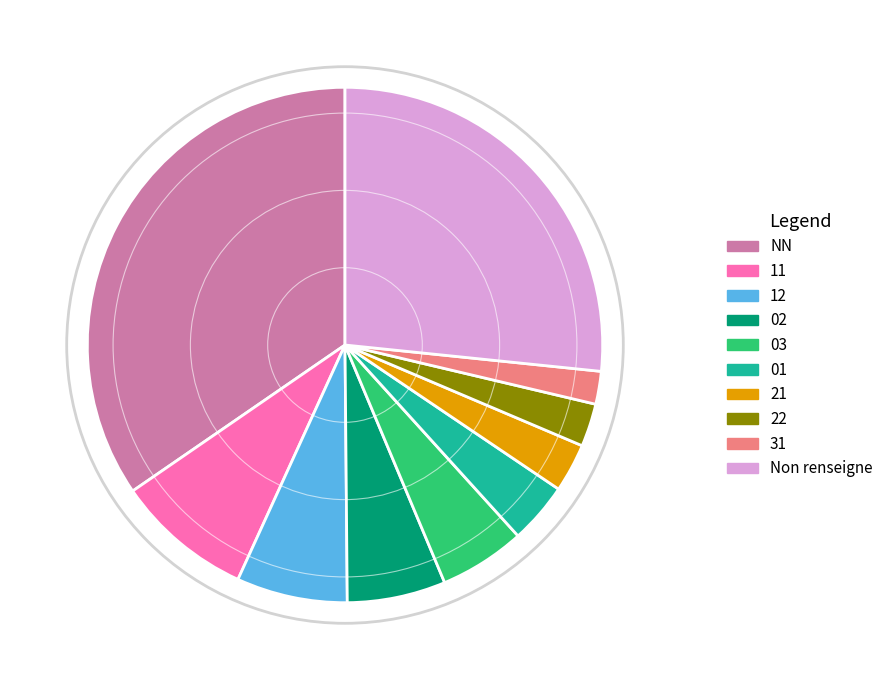

Is there any slice that represents more than half of the pie?

No